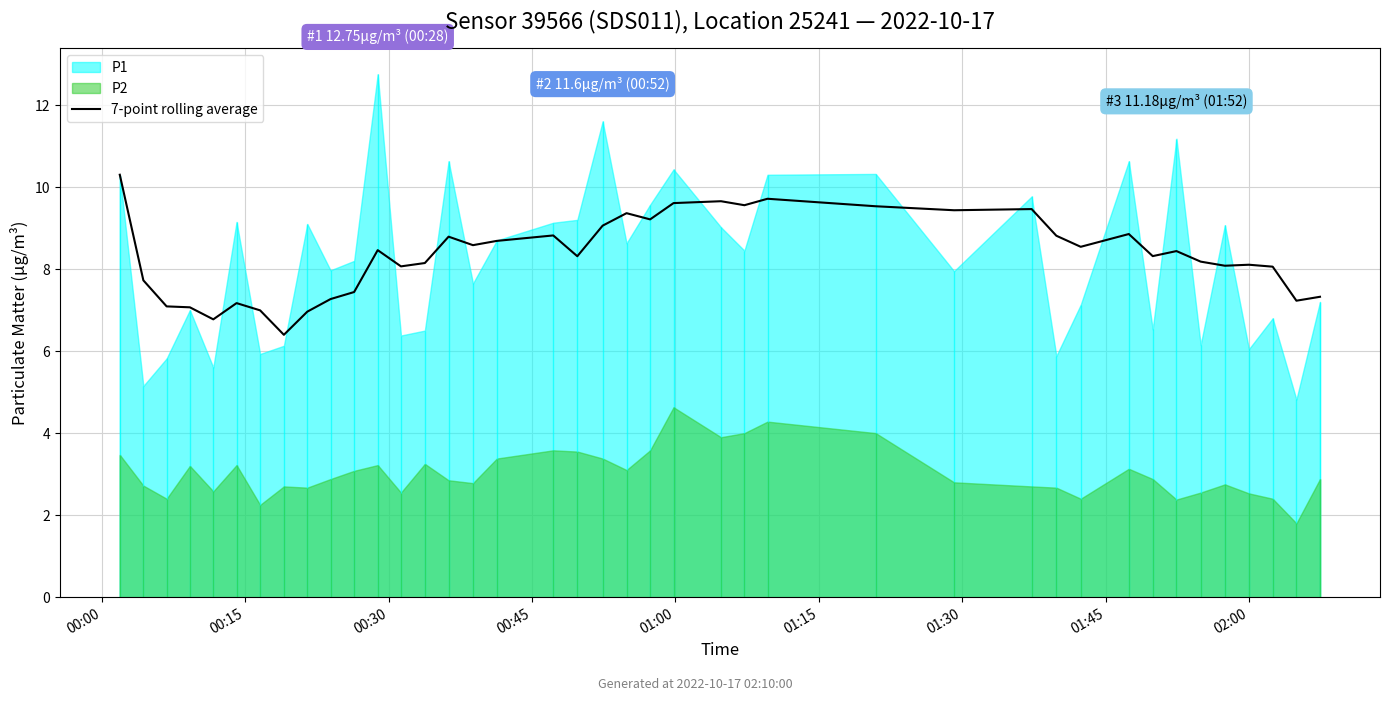

What is the lowest value of the 7-point rolling average series?

6.4